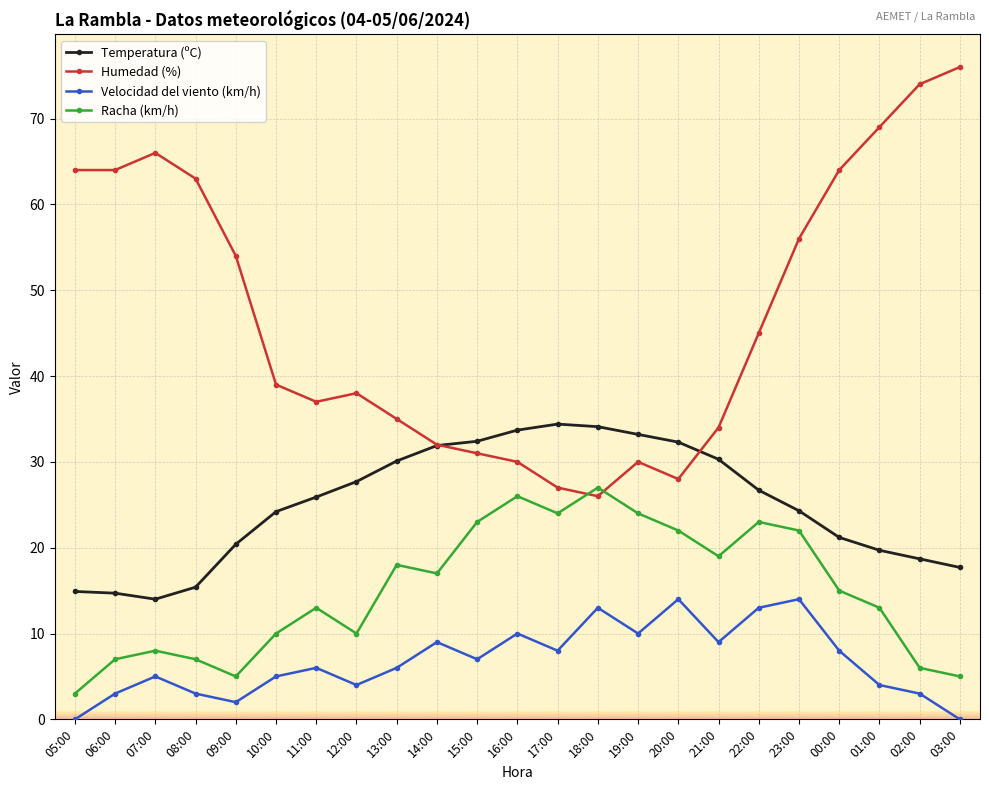

The value of Humedad (%) at 03:00 is 125.6. True or false?

False